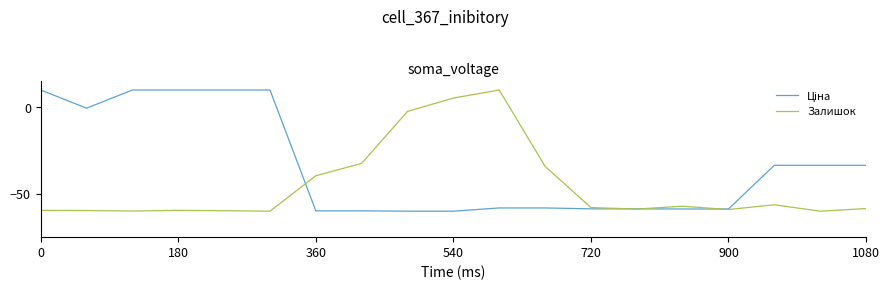

What is the maximum value shown in the chart?

10.0